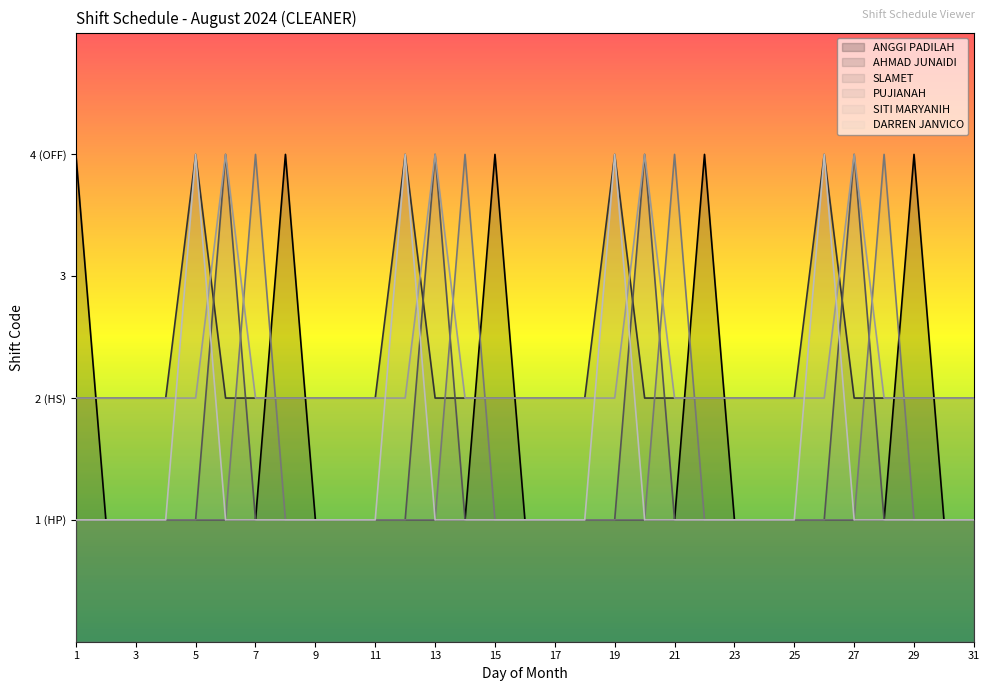

How many lines are shown in the chart?

6